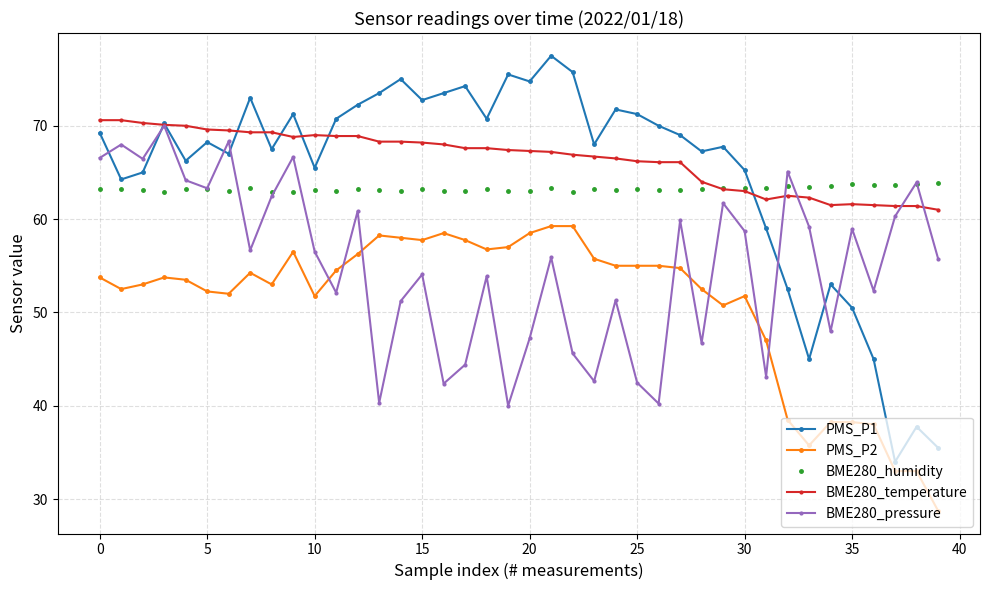

Which series has the widest spread of values?

PMS_P1